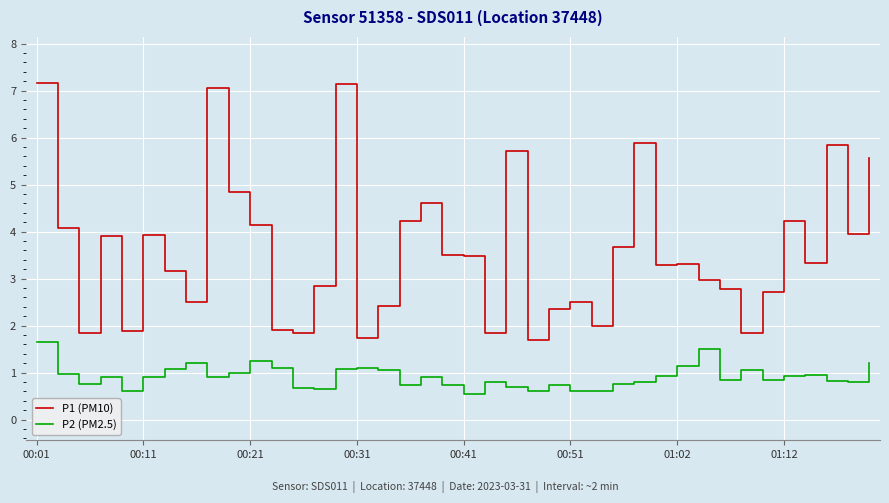

What is the difference between the maximum and minimum values in the P2 (PM2.5) series?

1.1